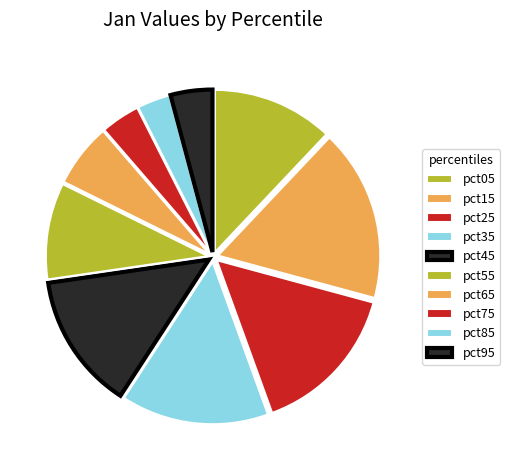

Combined, do pct35 and pct15 account for over 50%?

No